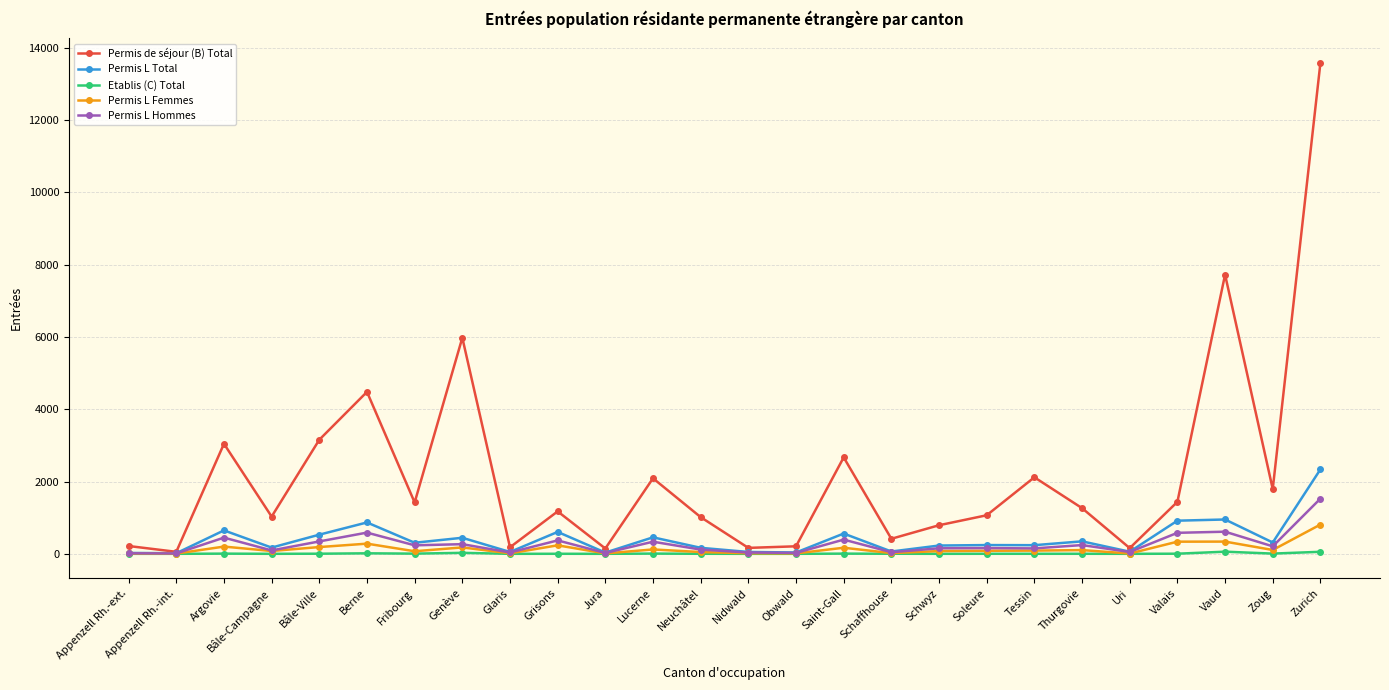

Is the value of Permis L Total at Tessin greater than the value of Permis L Hommes at Valais?

No